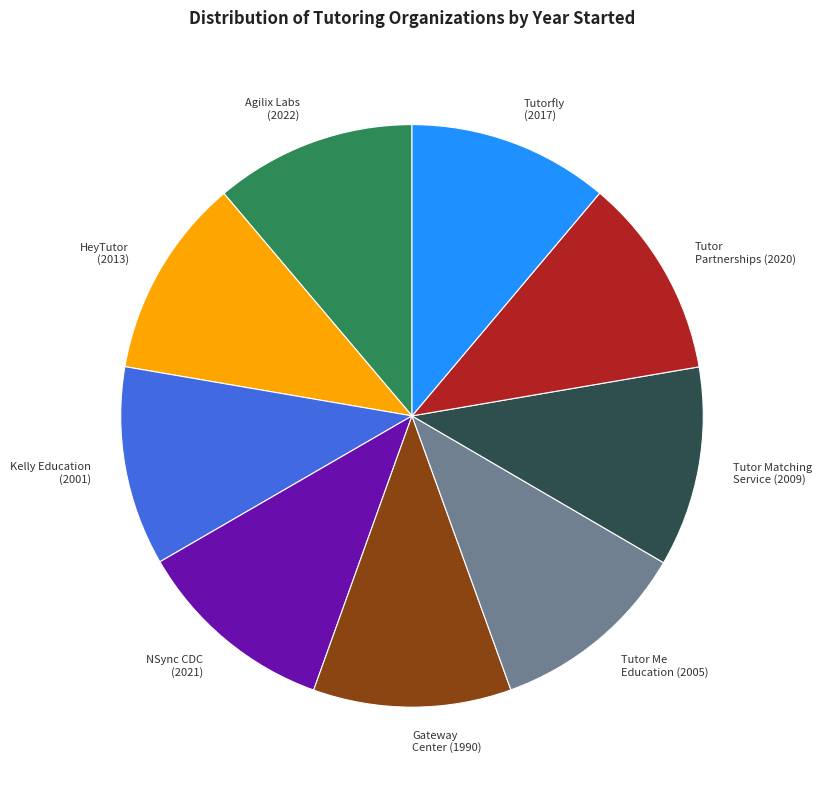

How many slices are in this pie chart?

9